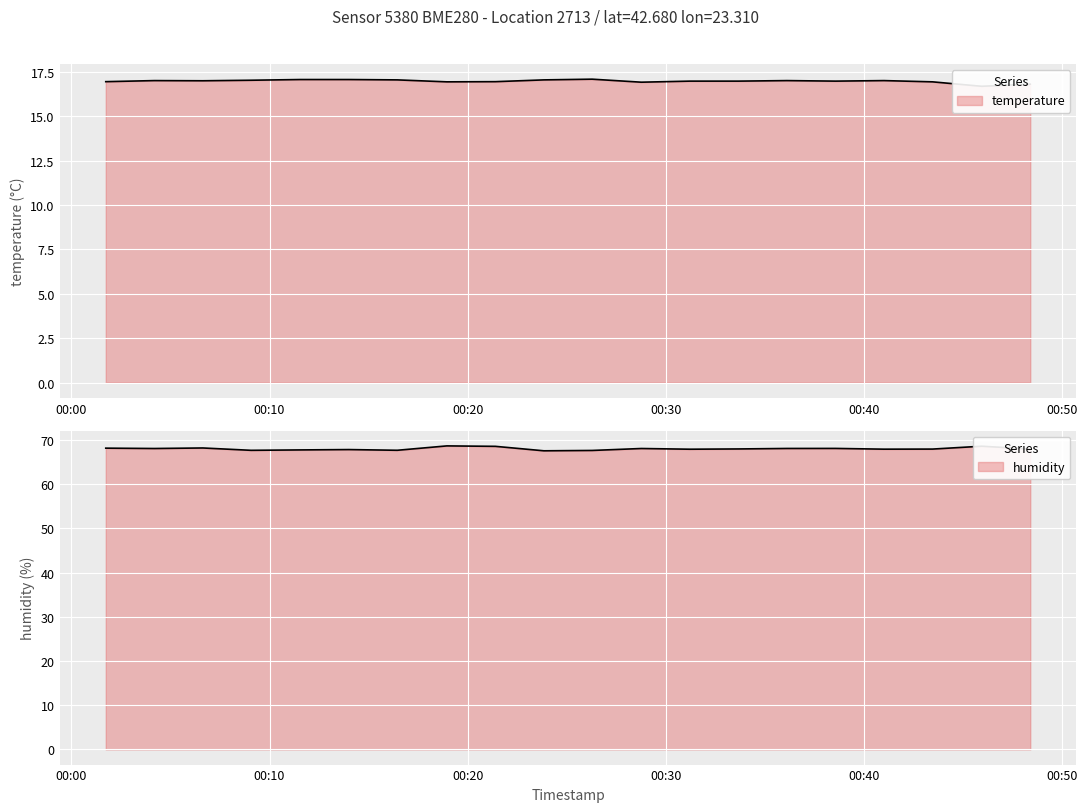

True or false: humidity and temperature cross at least once.

False